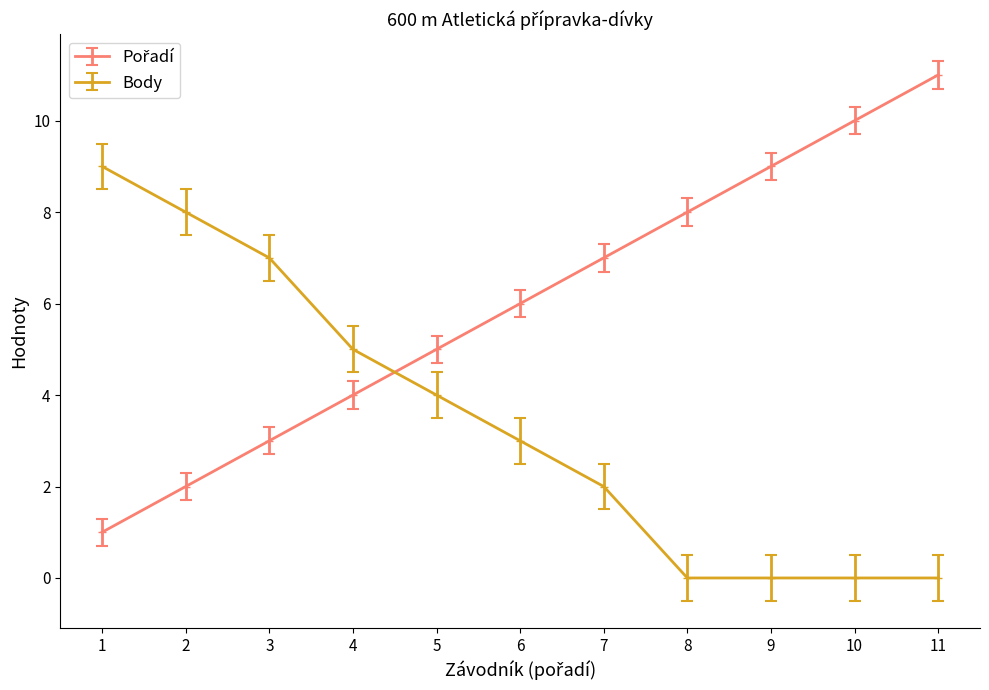

Which series changed the most between 3 and 8?

Body